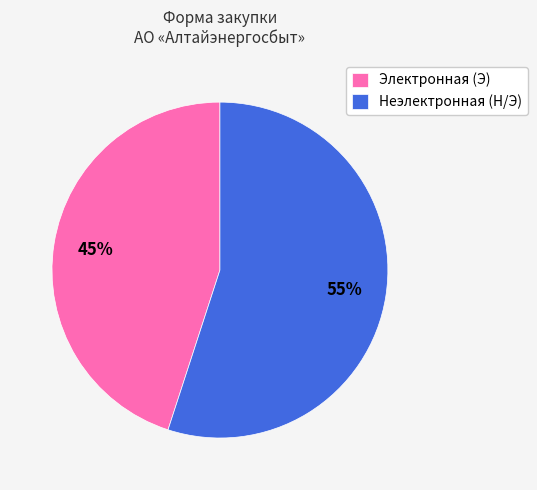

To the nearest percent, what portion does Электронная (Э) represent?

45%